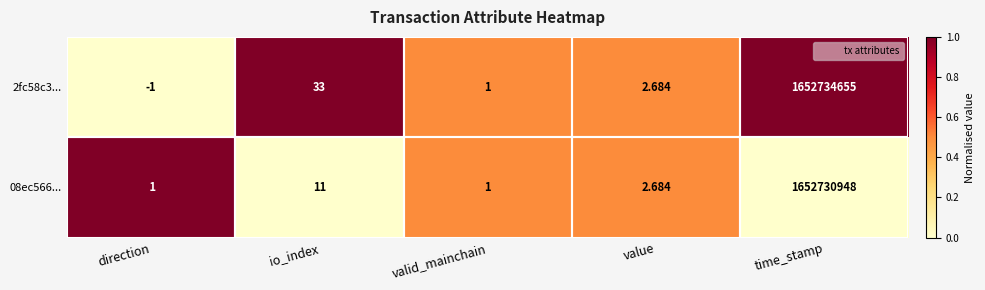

At which category is the sum across all series the highest?

time_stamp